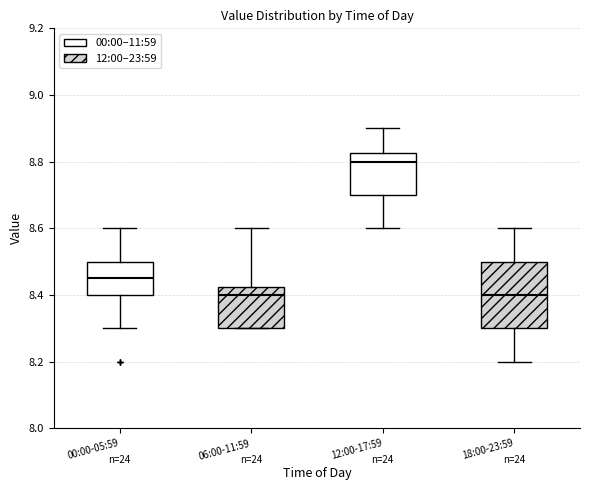

Which box has the highest median line?

12:00-17:59